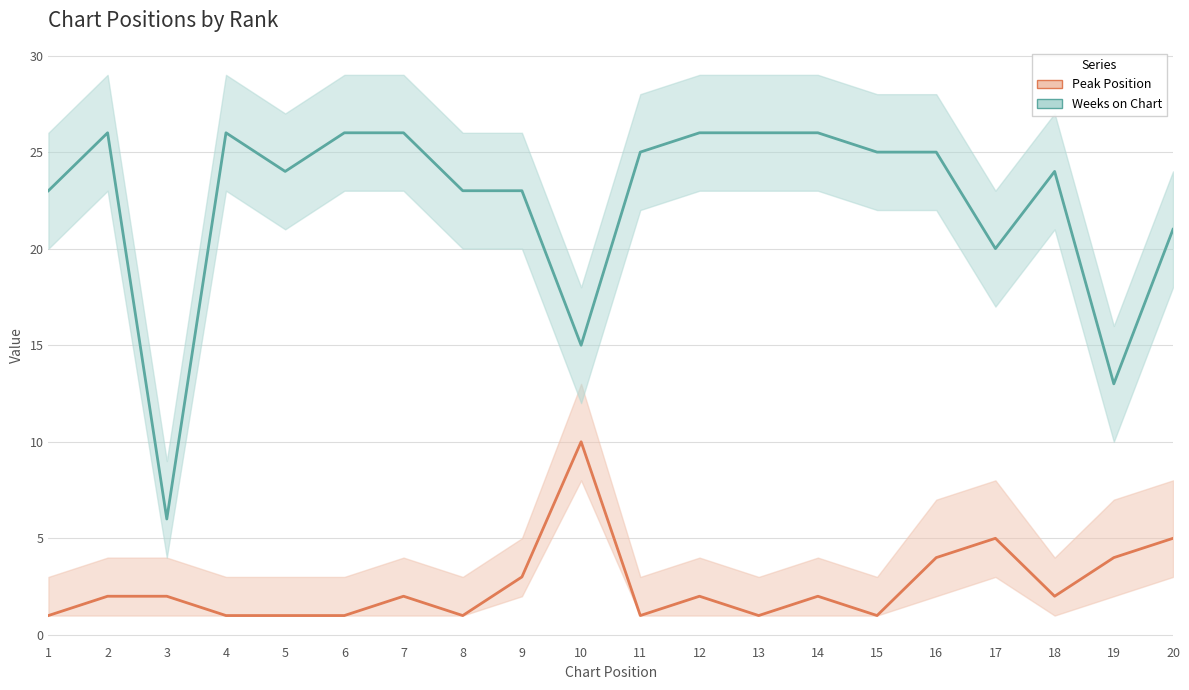

At which label does Weeks on Chart reach its minimum?

3